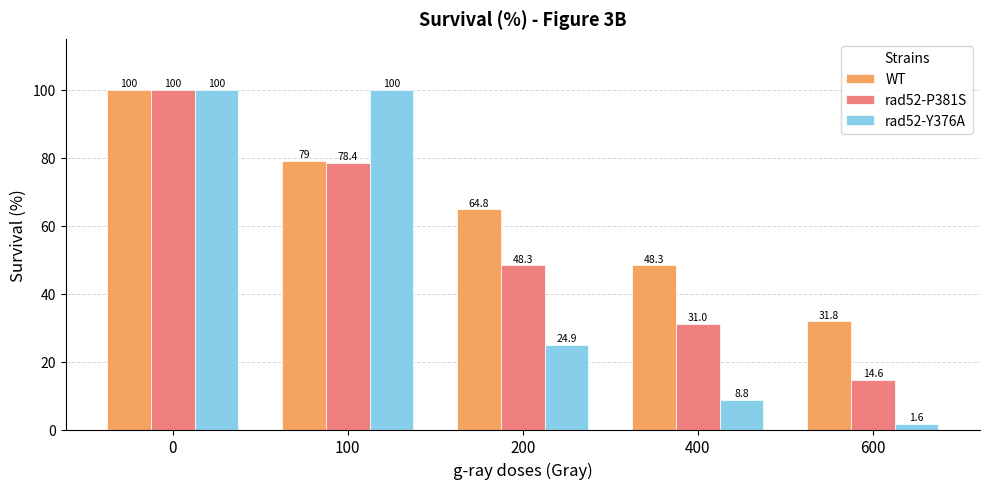

What is the sum of the rad52-Y376A values at 200 and 100?

124.9